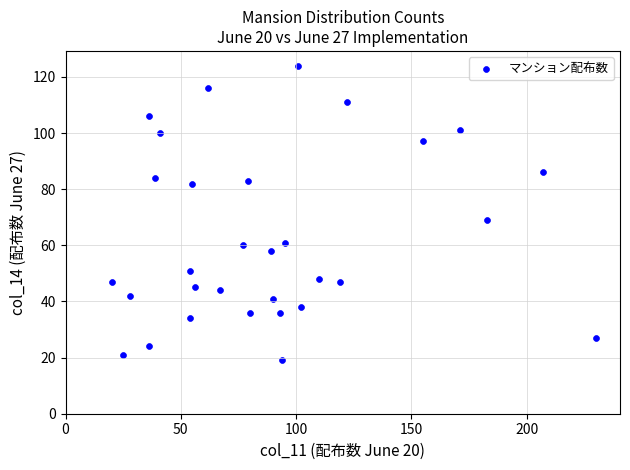

What Y value in the scatter plot is closest to 71?

69